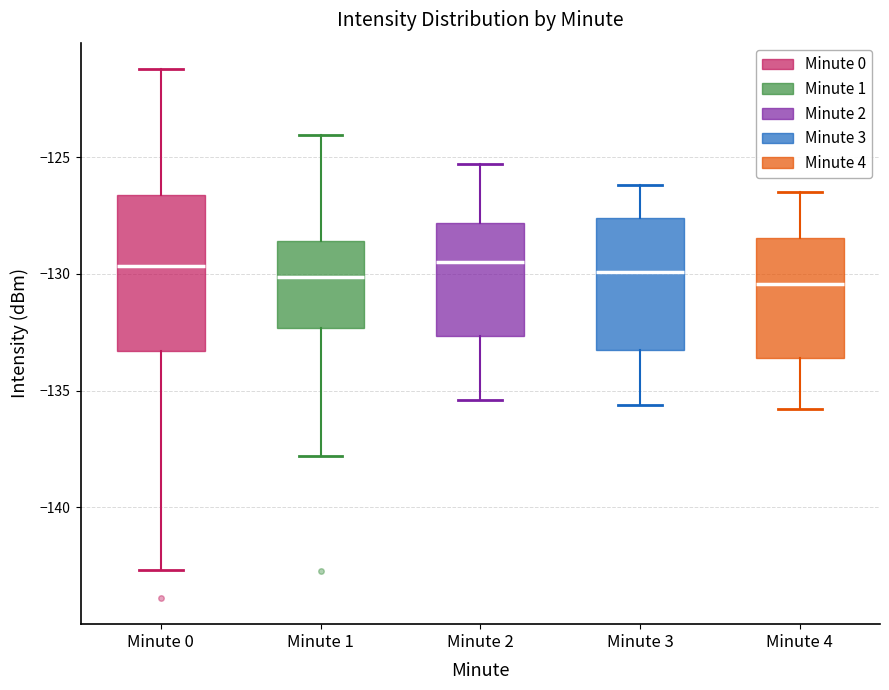

Where is the lower edge of the box for Minute 3 on the y-axis? The values are not printed on the chart, so give them approximately, as read against the axis.

-133.0